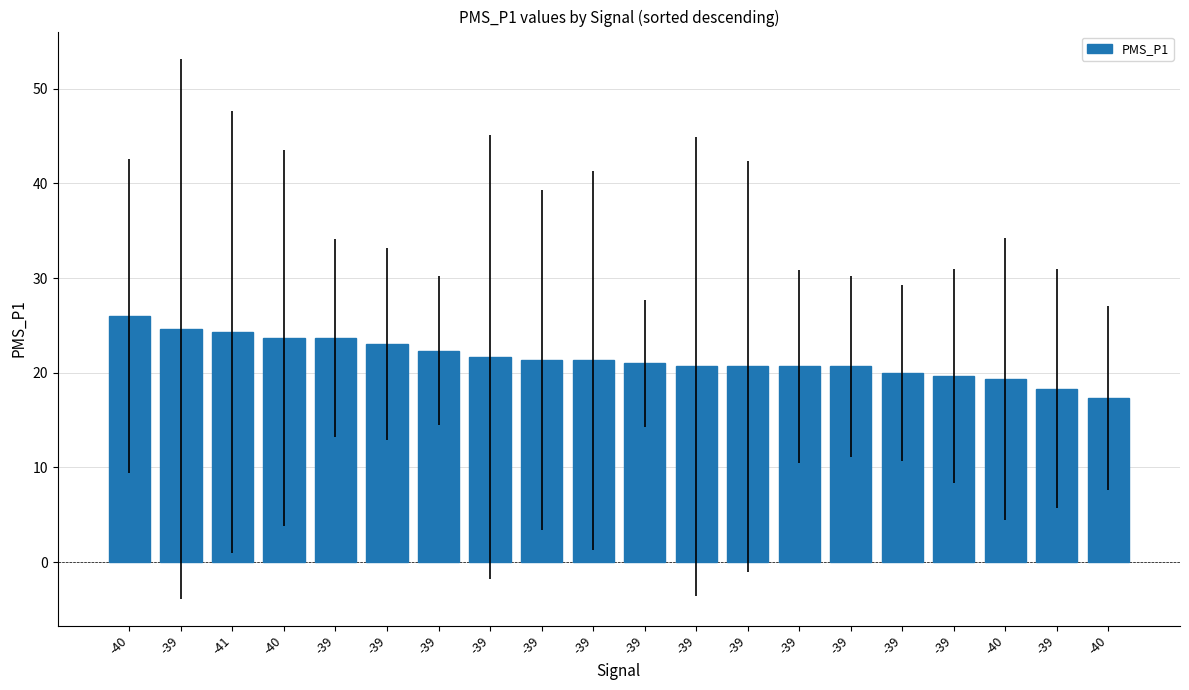

Reading left to right, list all the values displayed in this chart.

26.0	24.7	24.3	23.7	23.7	23.0	22.3	21.7	21.3	21.3	21.0	20.7	20.7	20.7	20.7	20.0	19.7	19.3	18.3	17.3